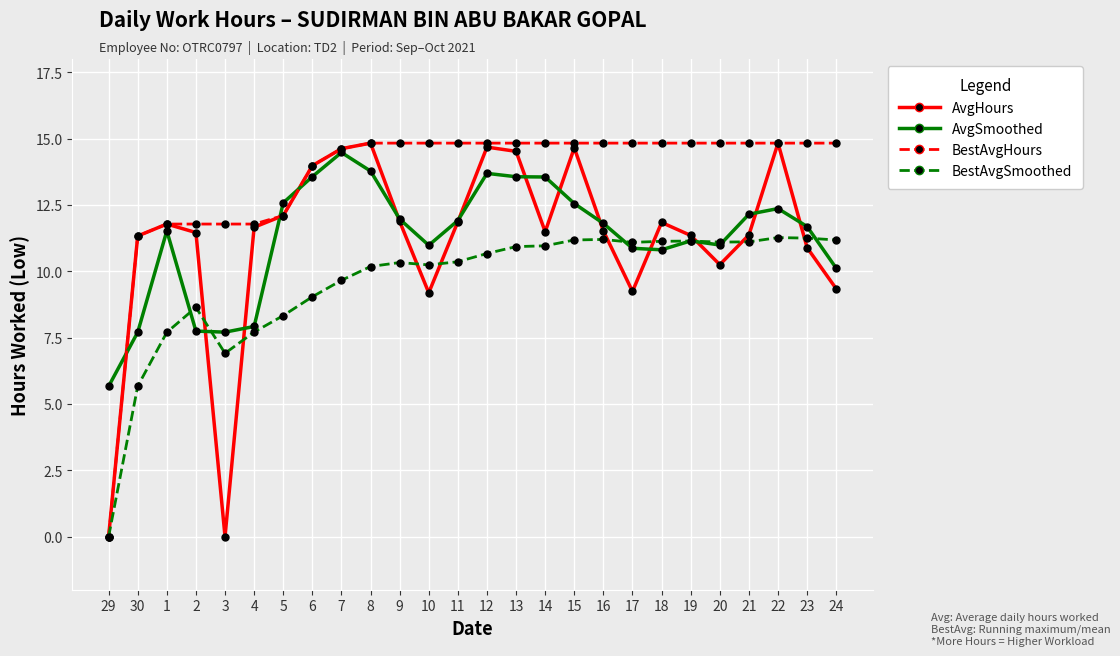

What is the average value of the BestAvgSmoothed series?

9.6